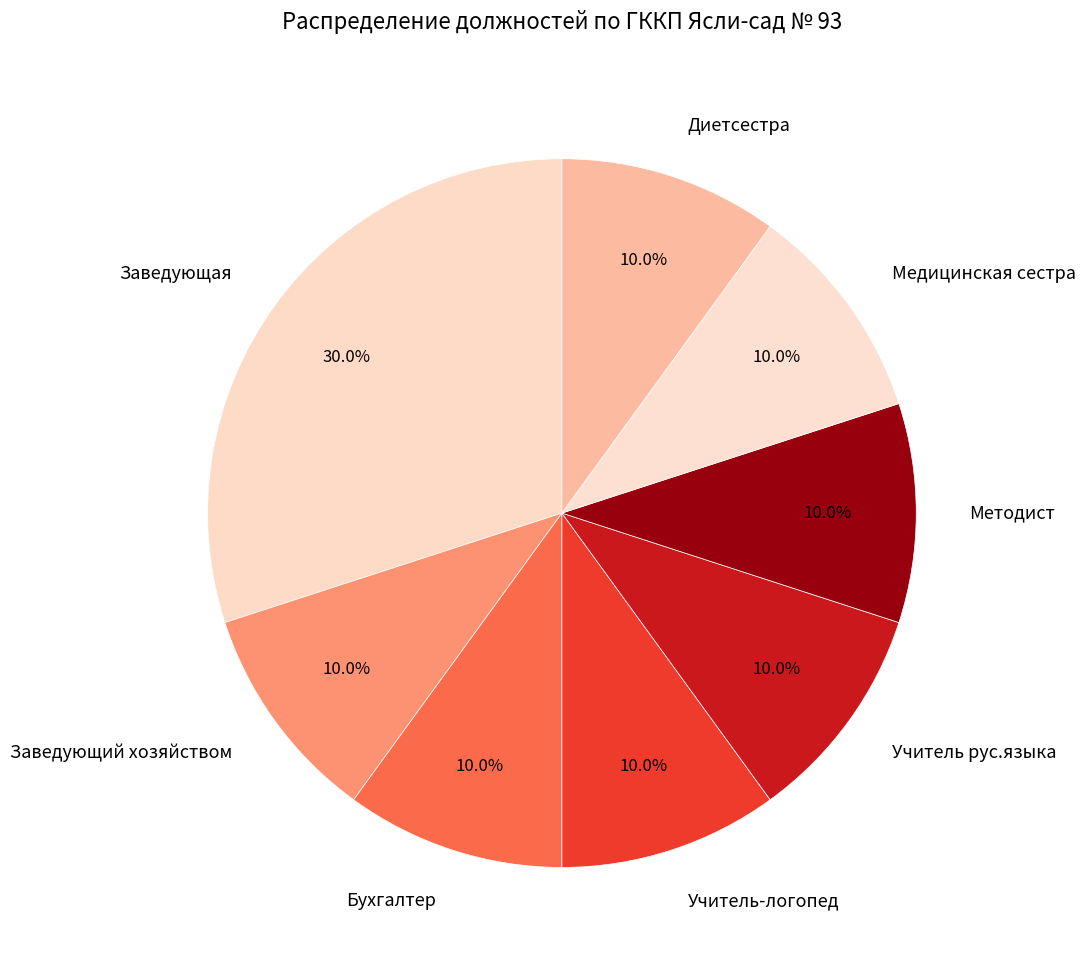

To the nearest percent, what portion does Методист represent?

10%